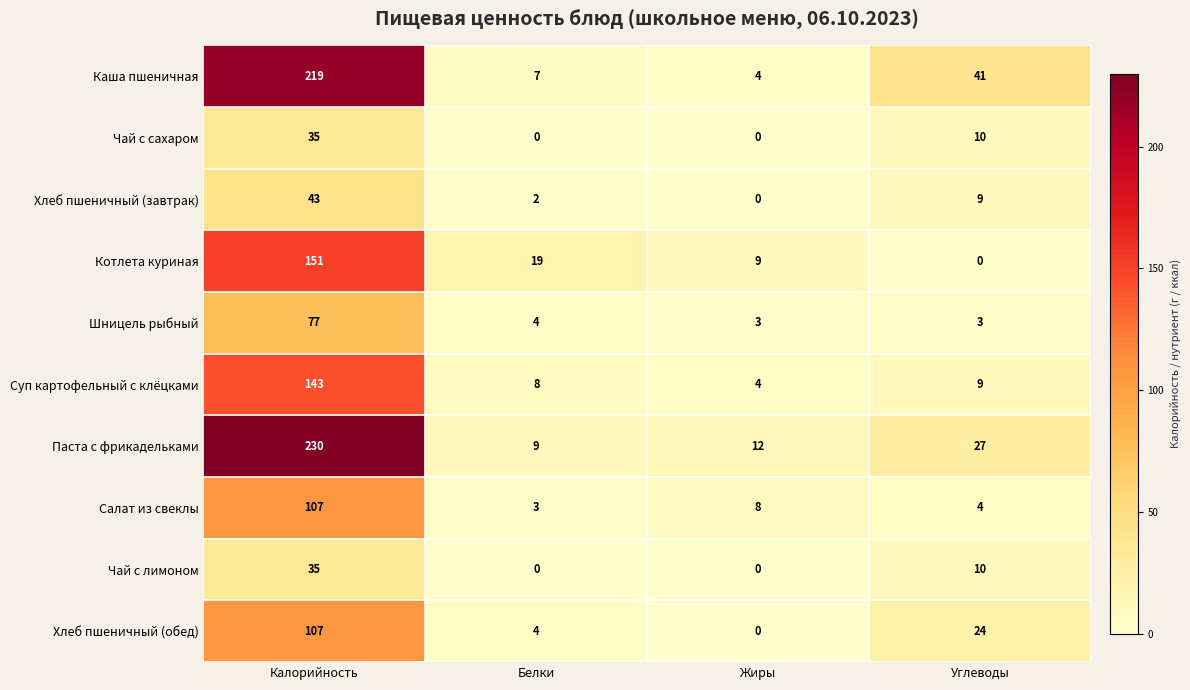

How many series are shown in this chart?

10